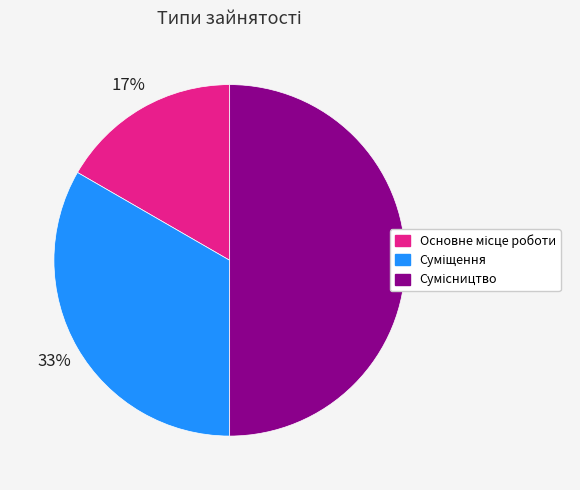

How many slices are in this pie chart?

3